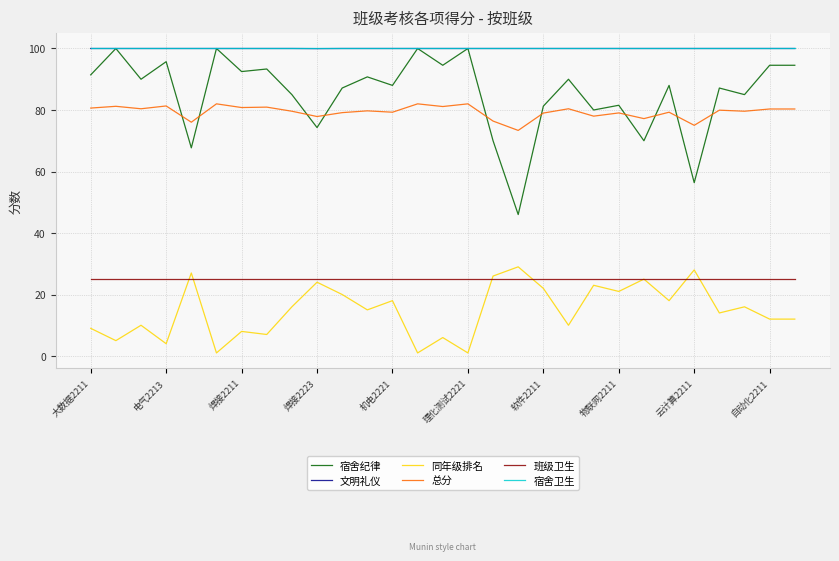

Which series has the widest spread of values?

宿舍纪律